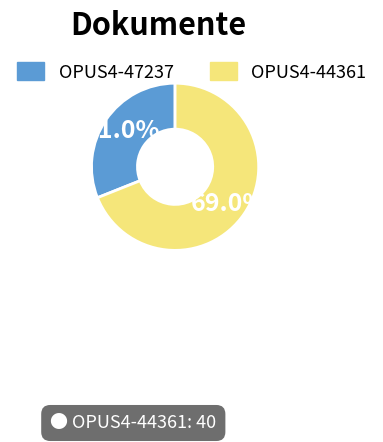

The OPUS4-44361 slice represents 69% of the pie. True or false?

True